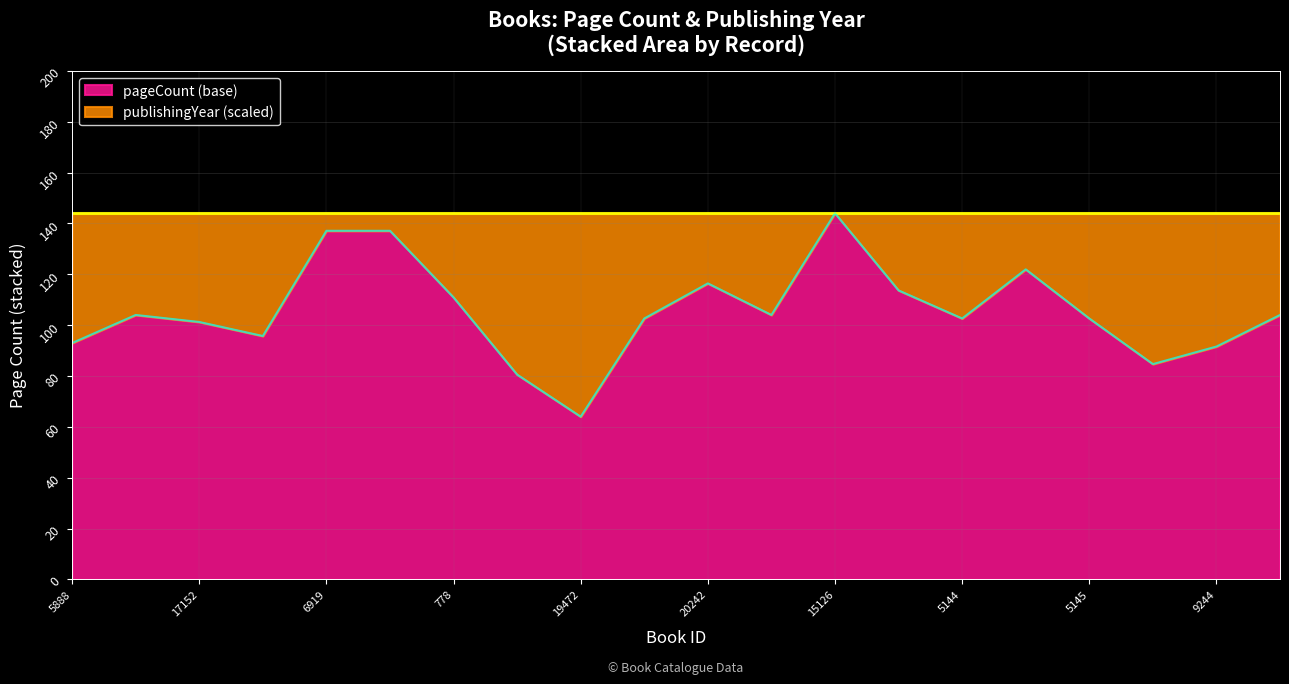

What is the sum of the values at 536 and 6919?

250.8